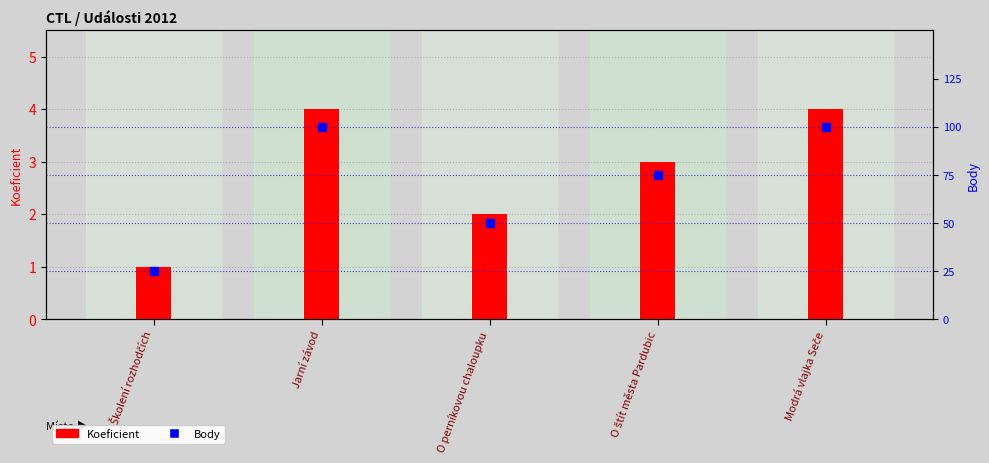

Which series has the widest spread of Y values?

Koeficient